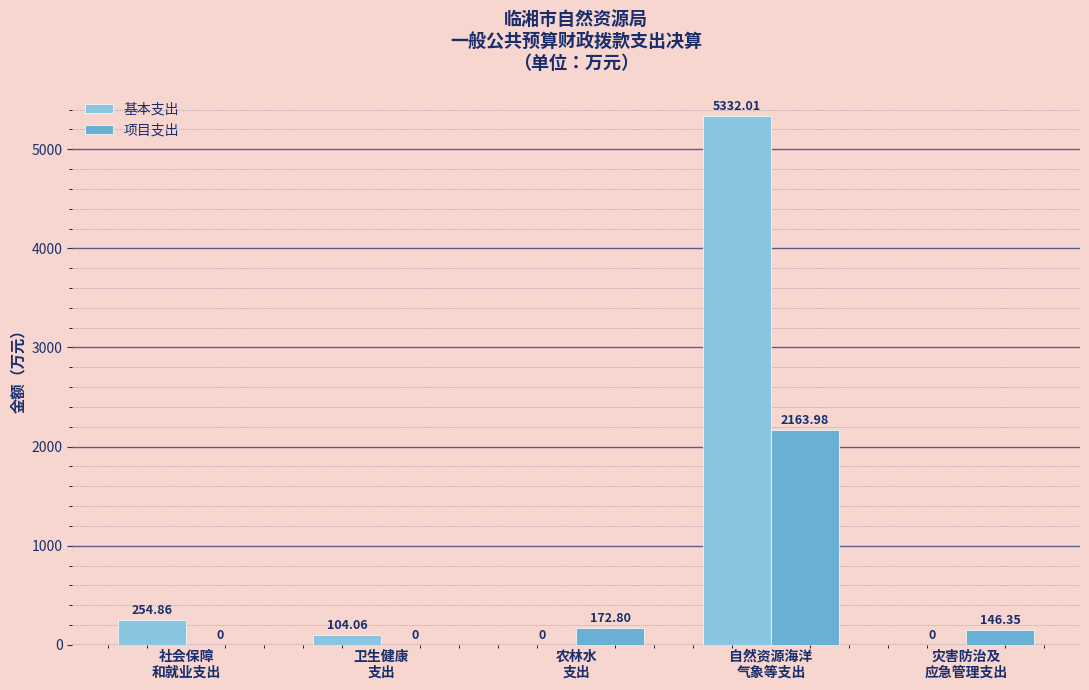

At how many categories does at least one series exceed 2338?

1